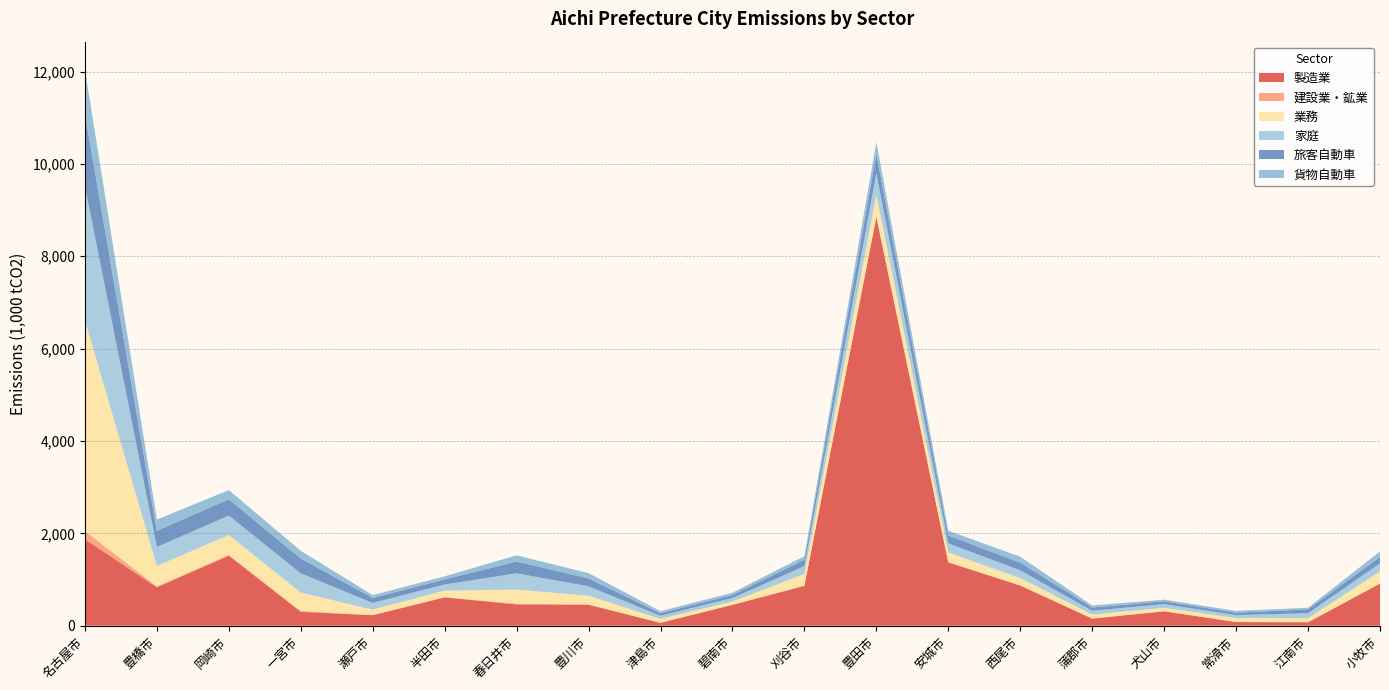

Reading right to left, what are all the values shown in this chart?

製造業: 911.2	75.0	79.2	311.6	153.9	869.4	1371.5	8849.1	863.1	451.4	62.4	454.3	462.4	614.1	228.0	301.0	1517.1	833.1	1874.7
建設業・鉱業: 7.1	2.9	2.0	2.5	3.2	8.6	6.5	20.0	7.0	3.4	3.7	7.4	14.6	5.8	4.5	17.4	18.2	19.7	176.0
業務: 257.8	86.0	85.3	73.1	83.8	152.0	209.5	465.8	248.7	69.3	81.2	188.7	305.7	140.8	116.4	399.4	428.8	440.7	4561.9
家庭: 174.3	106.4	63.6	79.8	83.8	168.7	195.8	462.2	171.1	75.2	68.1	202.3	353.1	132.3	145.0	416.9	422.1	411.5	2906.9
旅客自動車: 138.4	83.5	52.1	62.7	70.2	167.4	171.5	417.9	139.3	68.4	55.9	171.2	254.8	109.3	109.1	320.9	353.9	348.4	1563.6
貨物自動車: 118.6	35.4	39.8	34.5	44.0	128.4	102.5	255.9	77.6	46.5	43.7	114.6	134.1	67.4	60.3	166.5	197.0	243.9	960.7